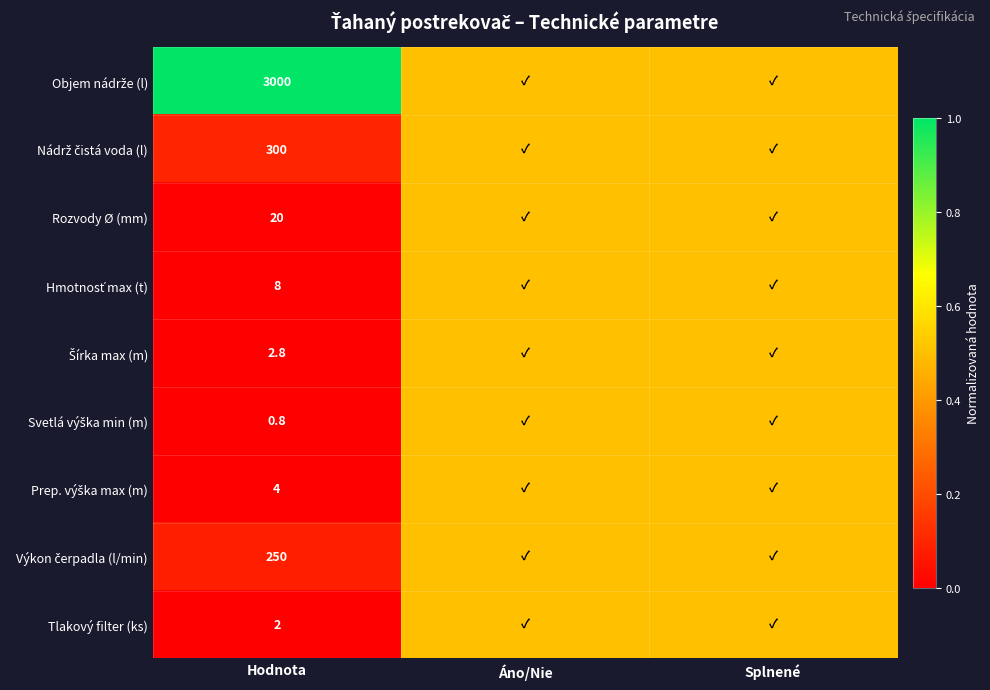

What is the spread (max minus min) of values at Hodnota?

2999.2